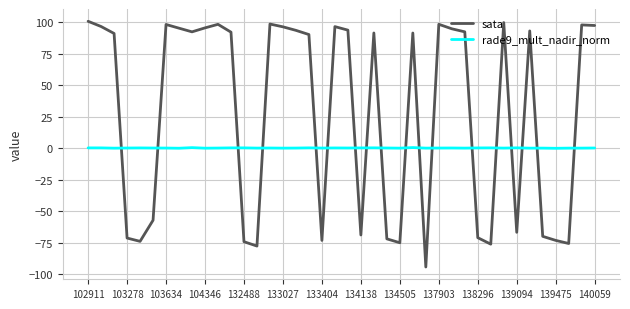

Rank the series by their average value, from highest to lowest.

sata, rade9_mult_nadir_norm